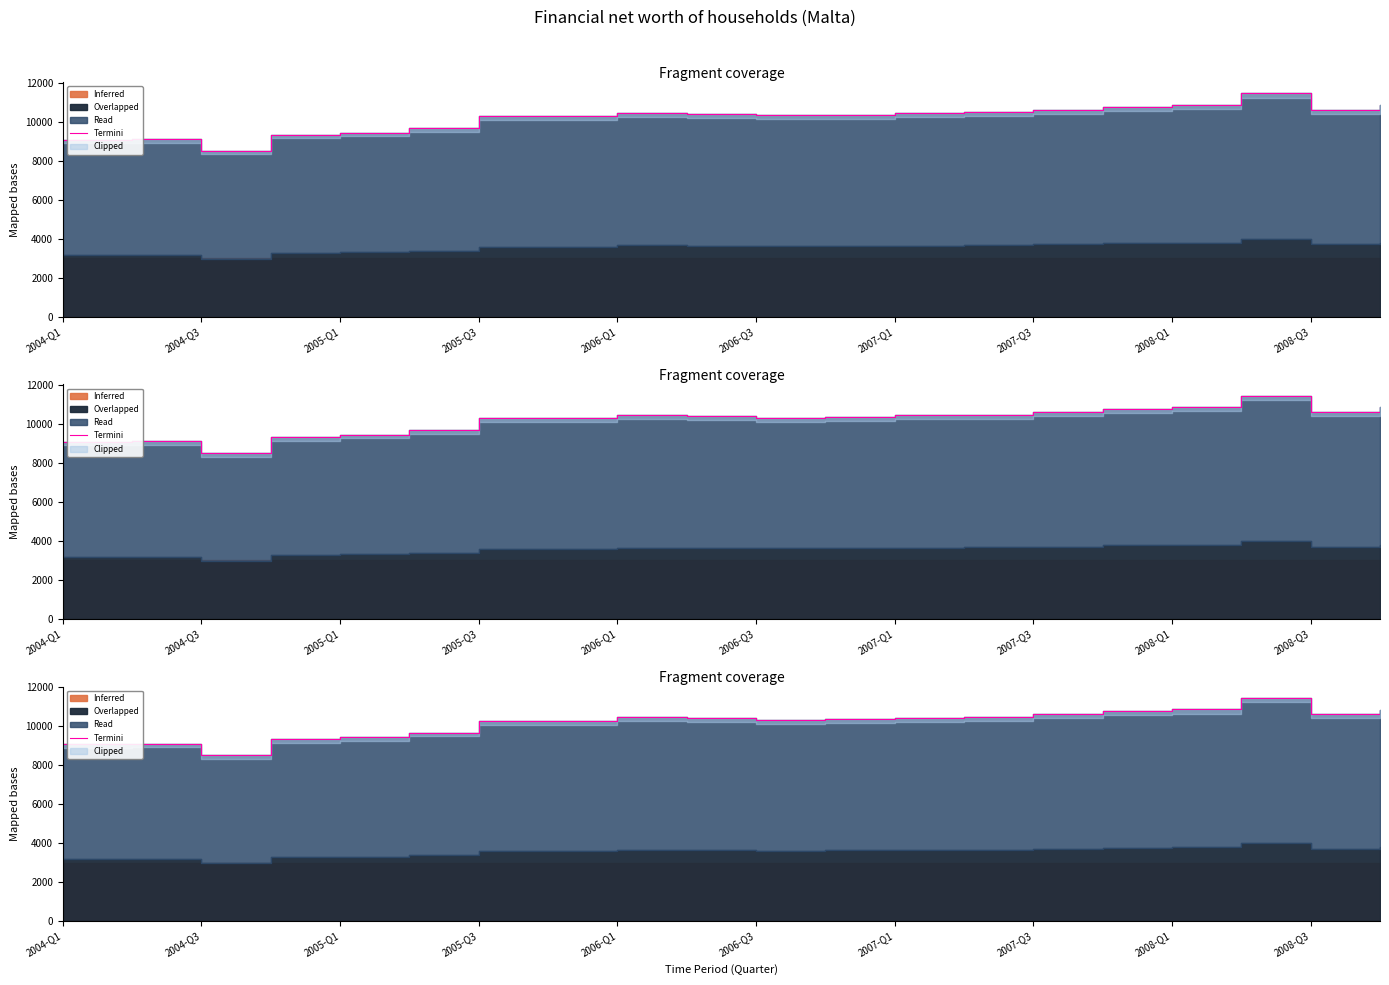

Reading left to right, extract all data points from this chart.

9076.3	9100.3	8489.5	9327.8	9440.5	9663.1	10275.3	10276.9	10441.9	10393.1	10317.2	10357.3	10430.8	10473.7	10597.5	10758.3	10851.8	11448.4	10606.7	10836.8